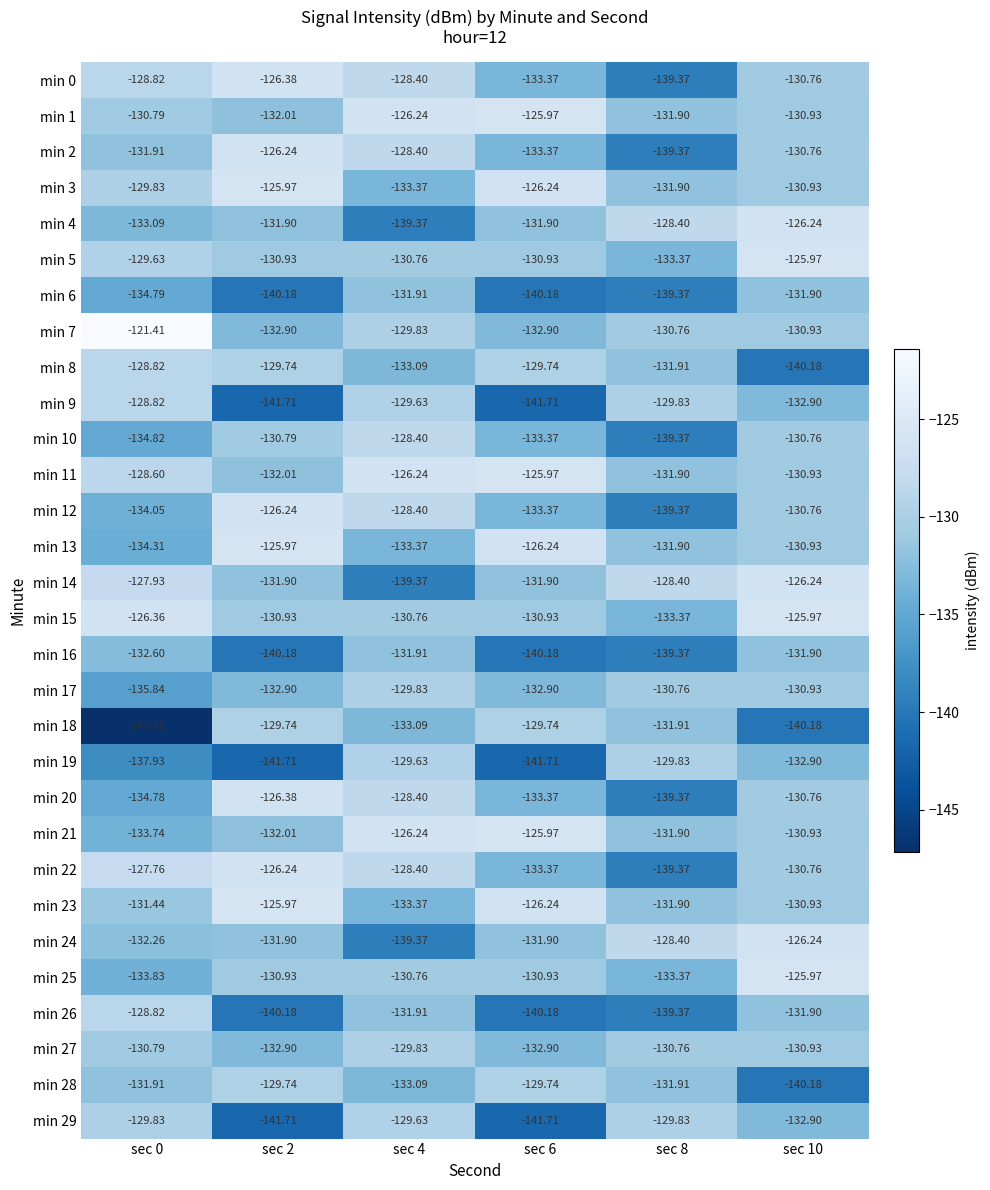

Which series has the largest total across all categories?

min 11